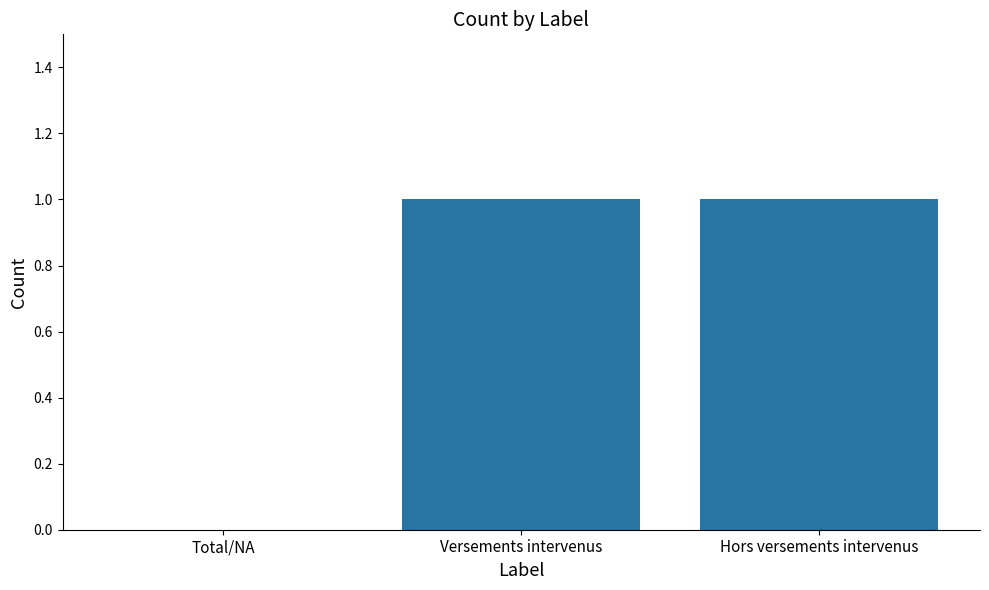

Reading right to left, extract all data points from this chart.

Hors versements intervenus=1	Versements intervenus=1	Total/NA=0